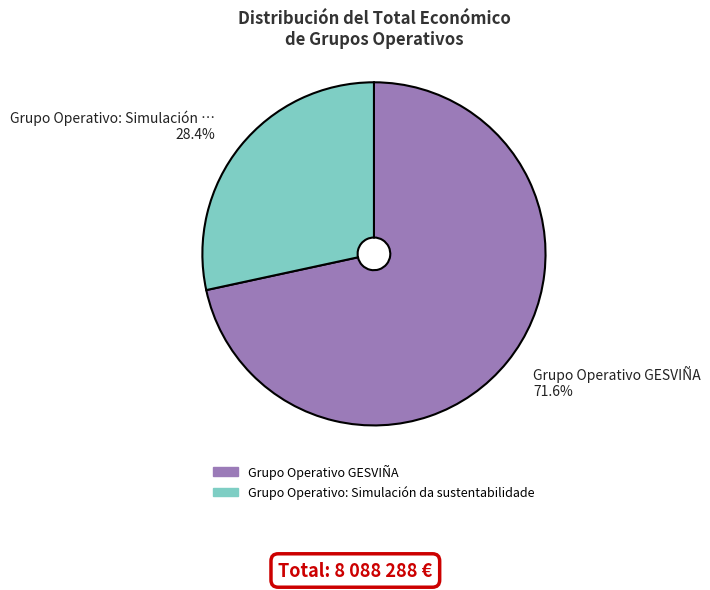

Which slice represents more than half of the pie?

Grupo Operativo GESVIÑA